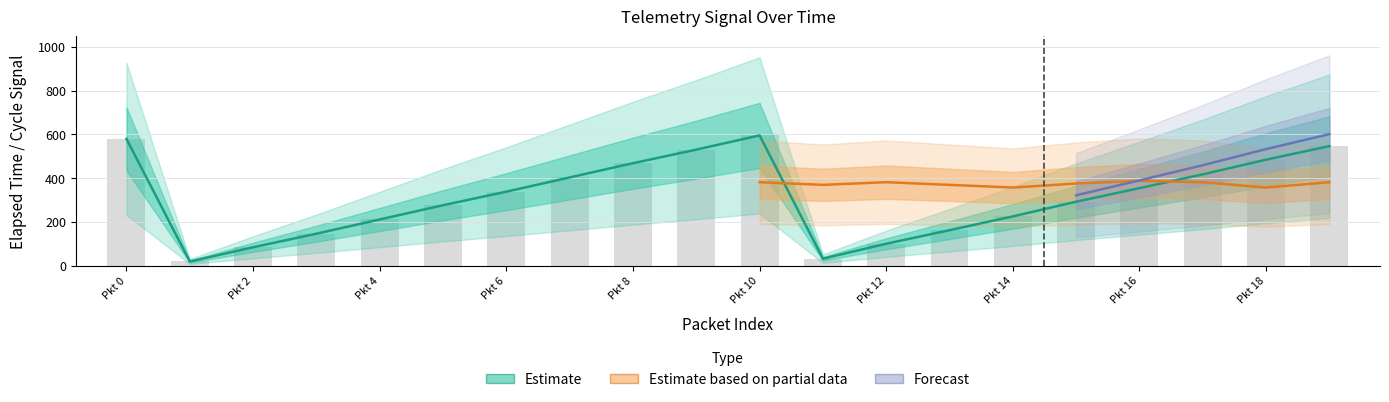

The NELAPSEDTIME series shows 170 at 7. True or false?

False